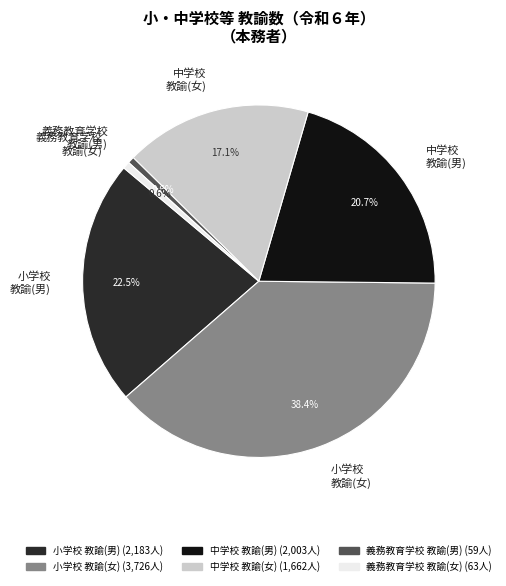

Is the sum of 義務教育学校 教諭(女) and 小学校 教諭(女) greater than half?

No